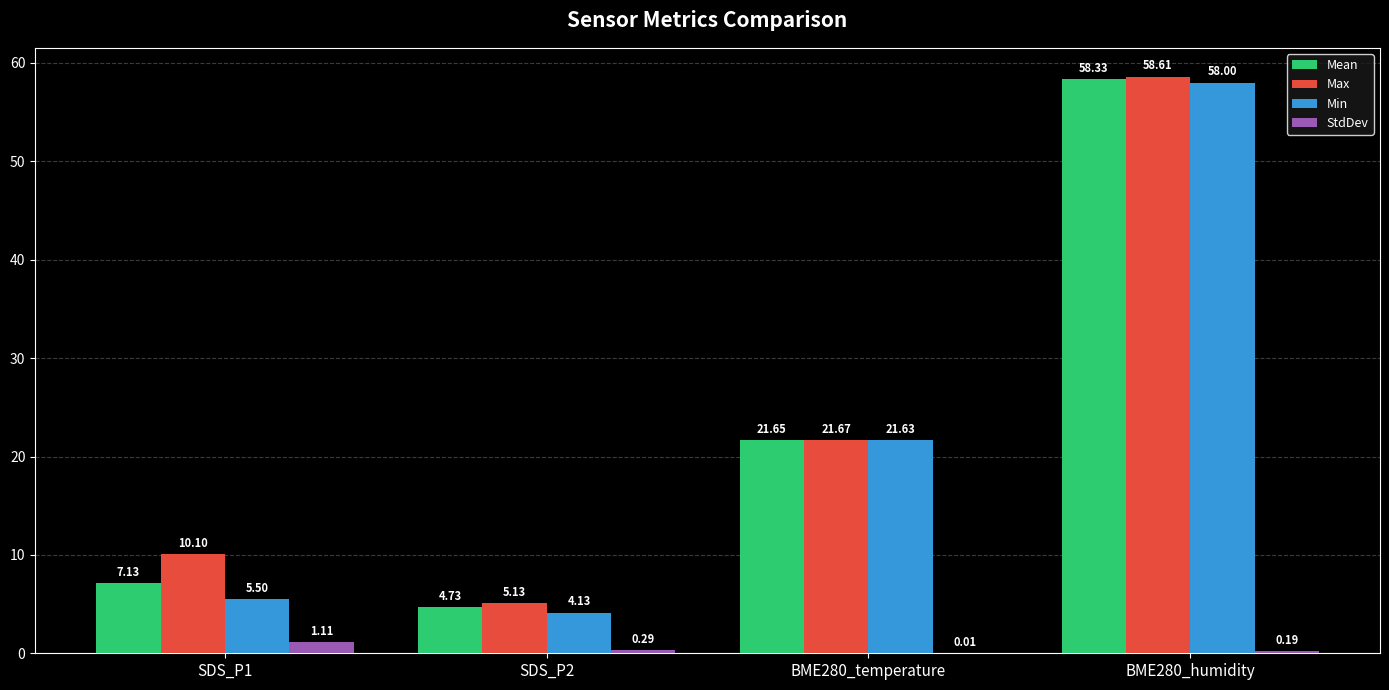

What is the sum of the Min values at BME280_temperature and SDS_P2?

25.8